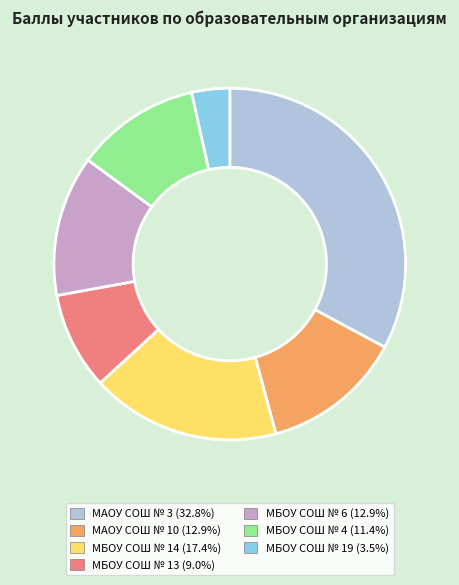

Between МБОУ СОШ № 13 and МАОУ СОШ № 10, which is larger?

МАОУ СОШ № 10